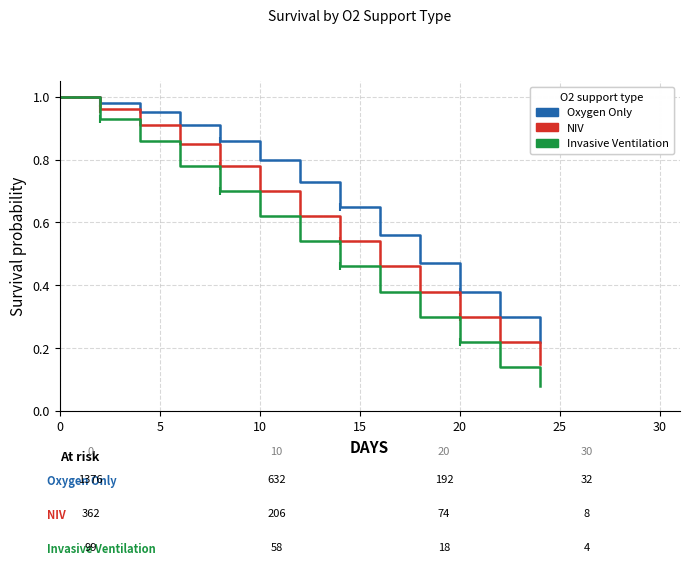

Is this an area chart (filled region under the line)?

No